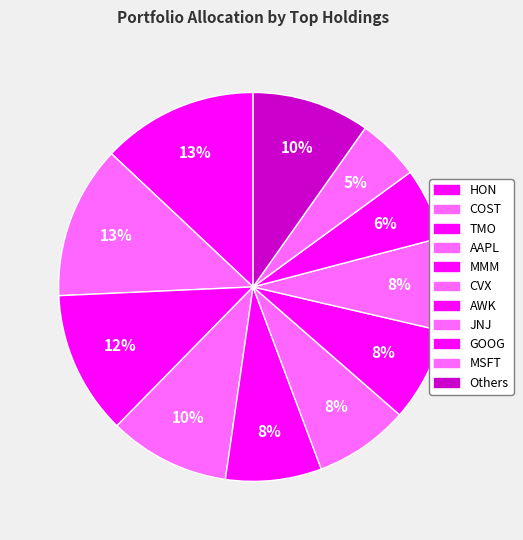

To the nearest percent, what portion does TMO represent?

12%